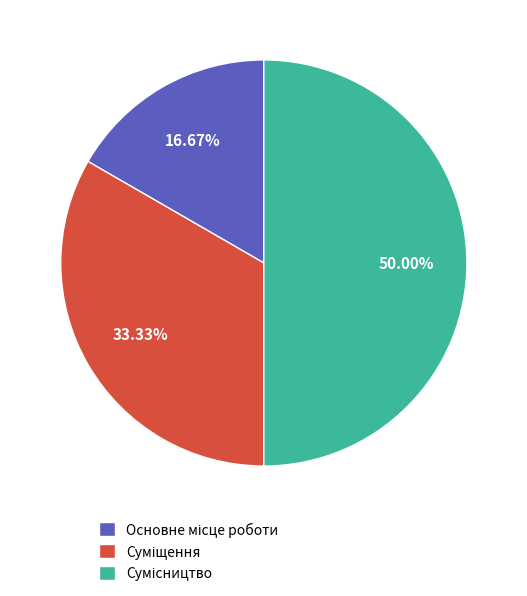

True or false: Сумісництво accounts for 50% of the total.

True